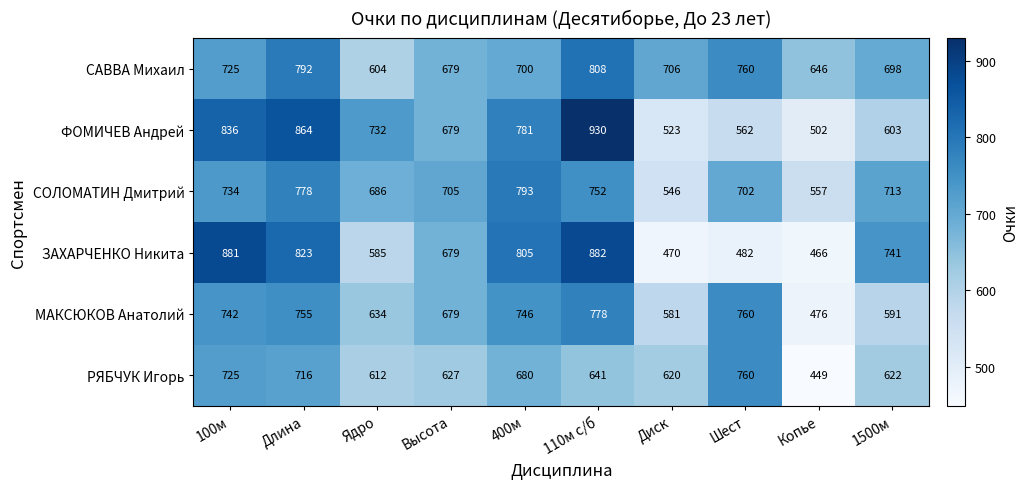

What is the total value across all series at Диск?

3446